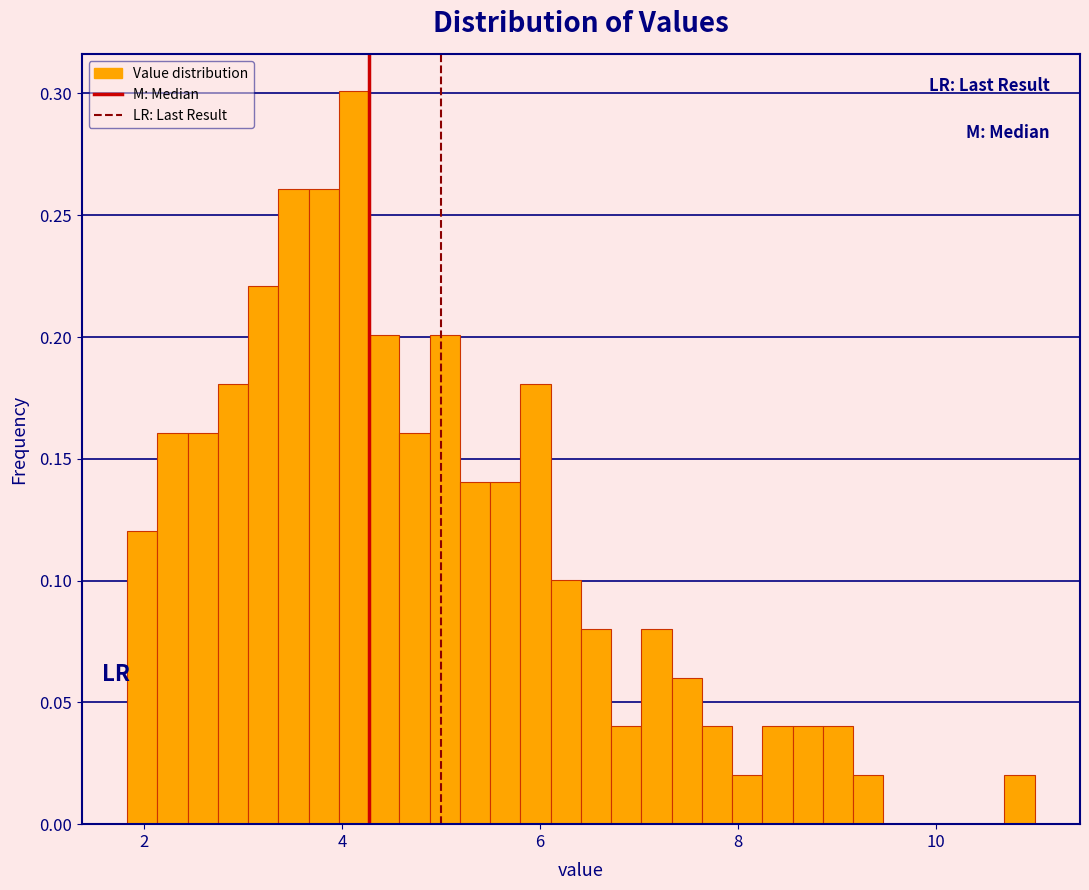

Around what value on the x-axis is the tallest bar? Give the approximate position of its centre, as read against the axis.

4.2